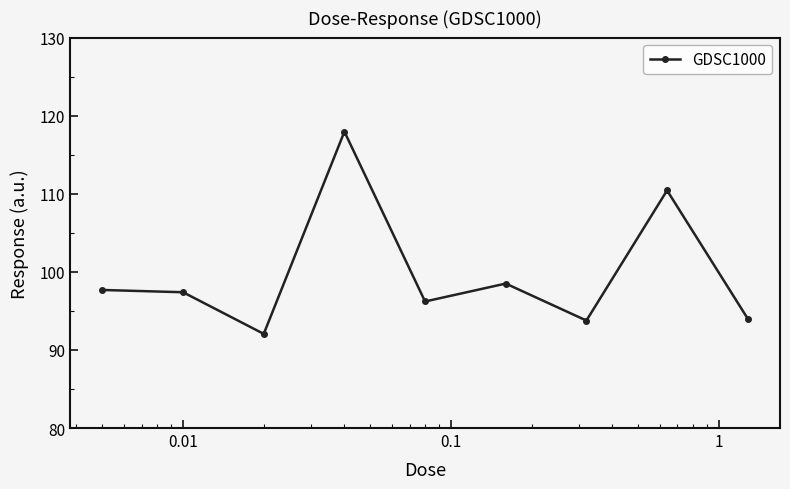

How many interior local valleys (lower than both neighbors) does the data have?

3